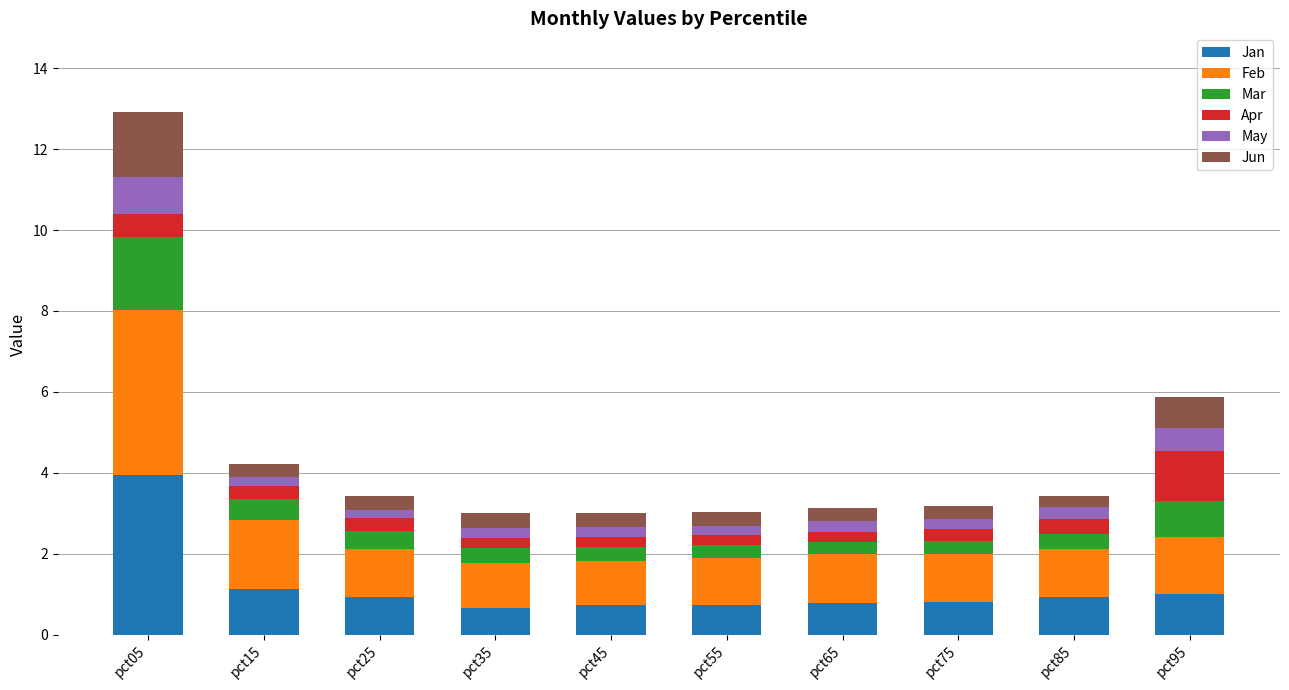

At which label does Jan reach its peak?

pct05